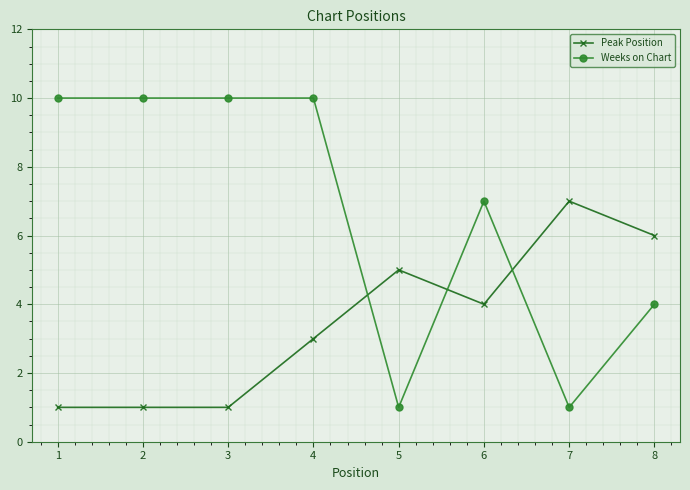

Read the Weeks on Chart value at 1.

10